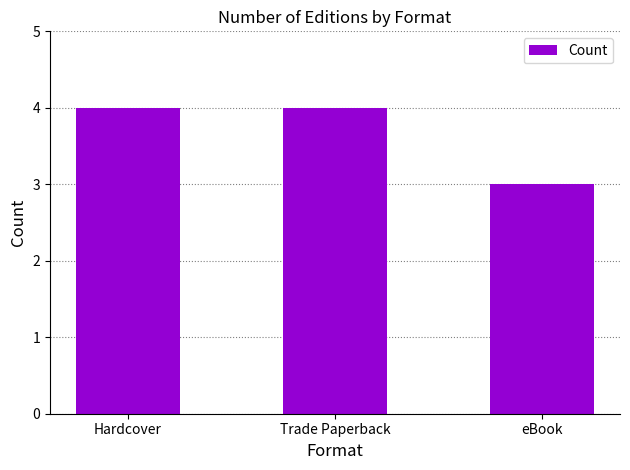

What is the approximate value at eBook?

3